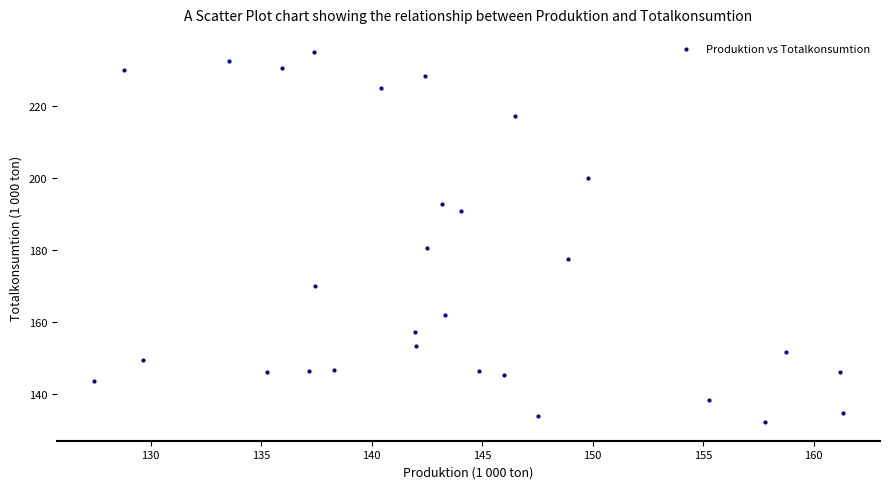

What Y value in the scatter plot is closest to 183?

180.4